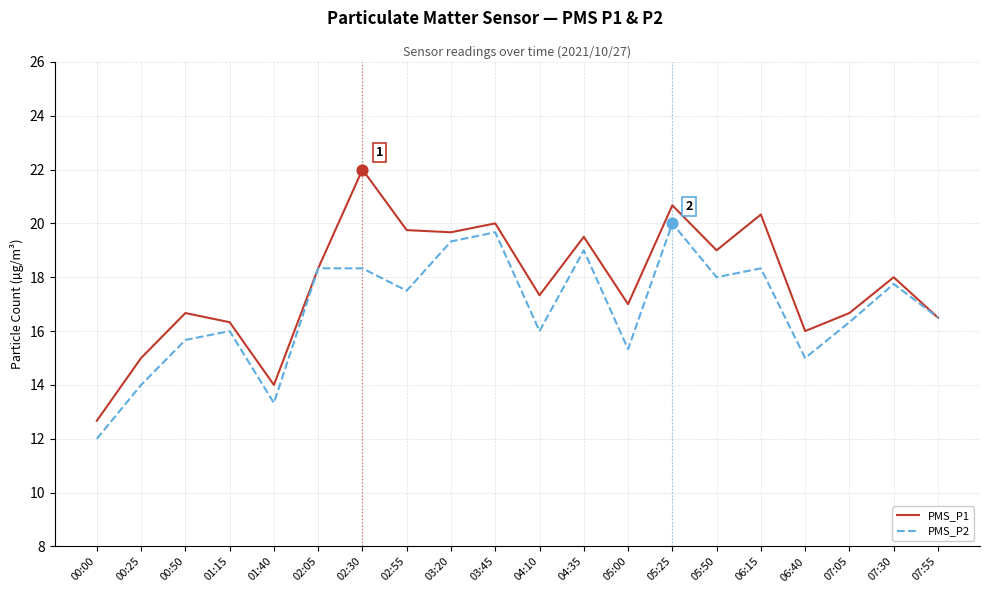

Which series changed the most between 05:50 and 07:55?

PMS_P1